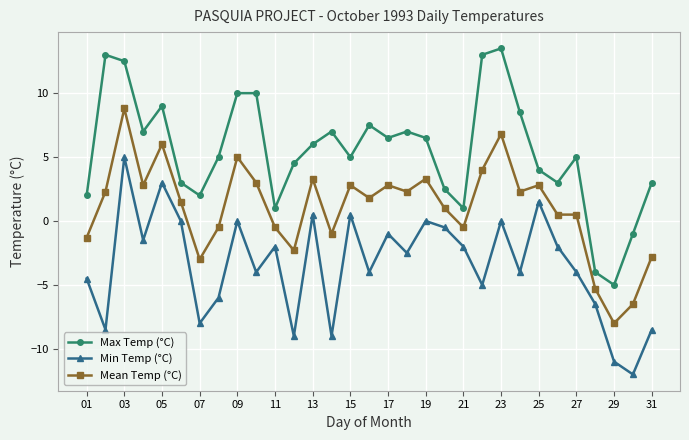

What is the sum of all Min Temp (°C) values?

-105.0